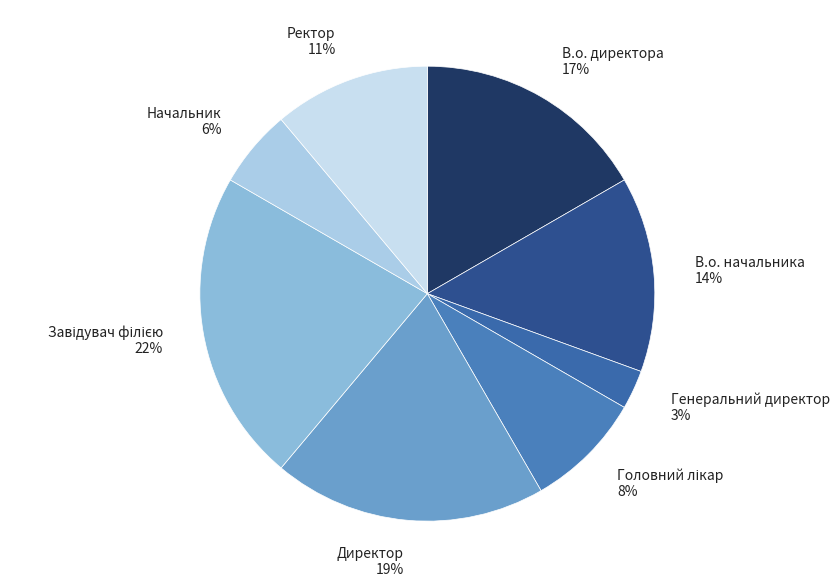

To the nearest percent, what is the difference between the Генеральний директор and Начальник slice percentages?

3%